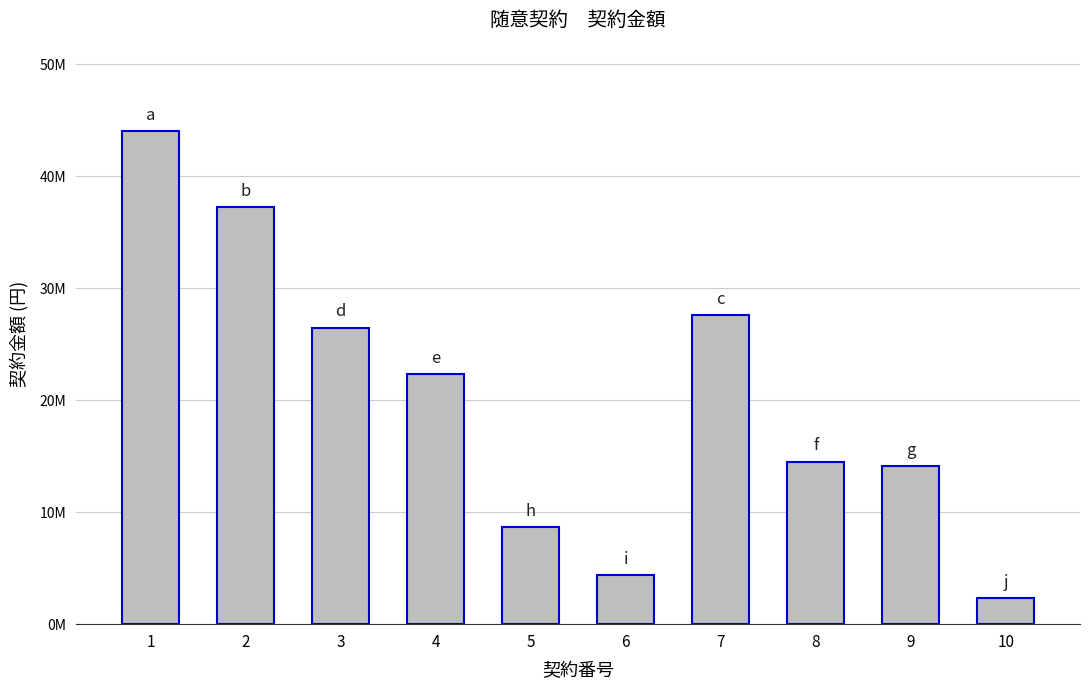

Reading left to right, extract all data points from this chart.

44000000	37203100	26480527	22320144	8682300	4369200	27606700	14490000	14112230	2299000